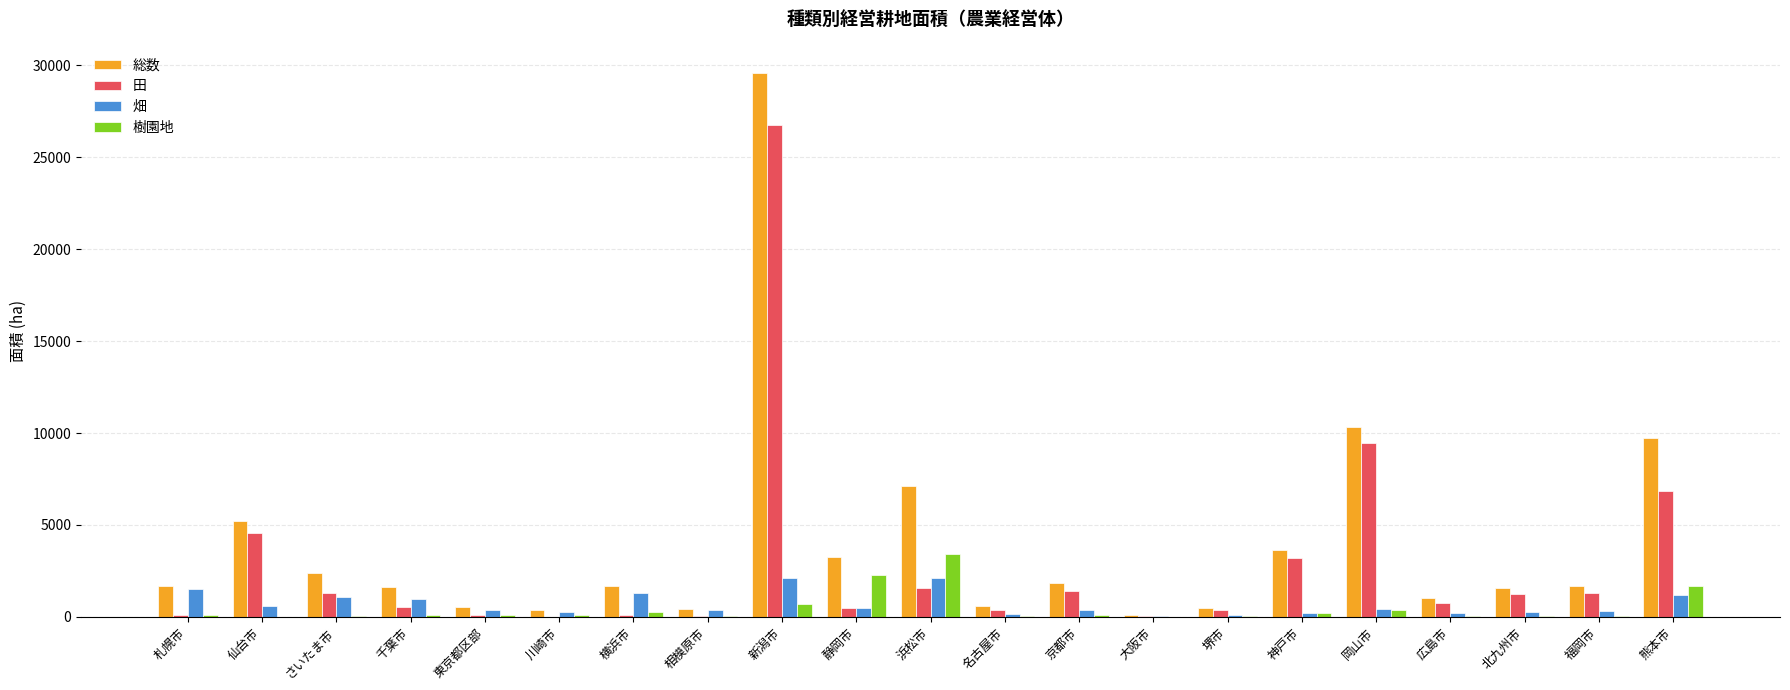

At which label does 田 reach its peak?

新潟市